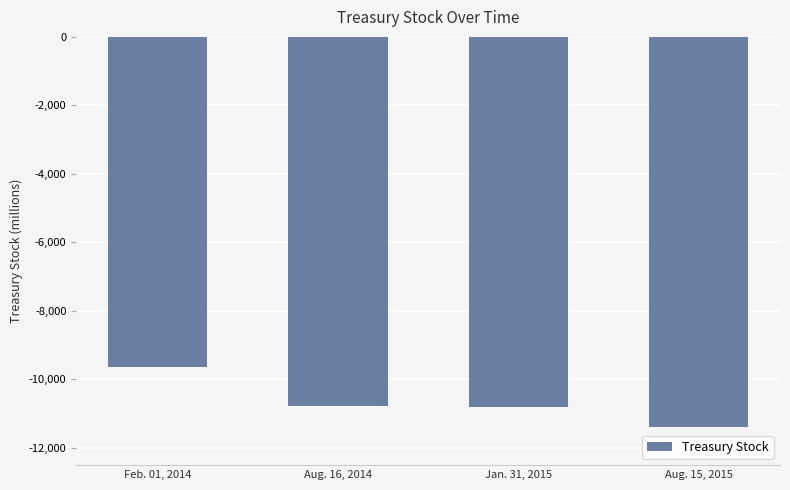

How many bars are there in total?

4